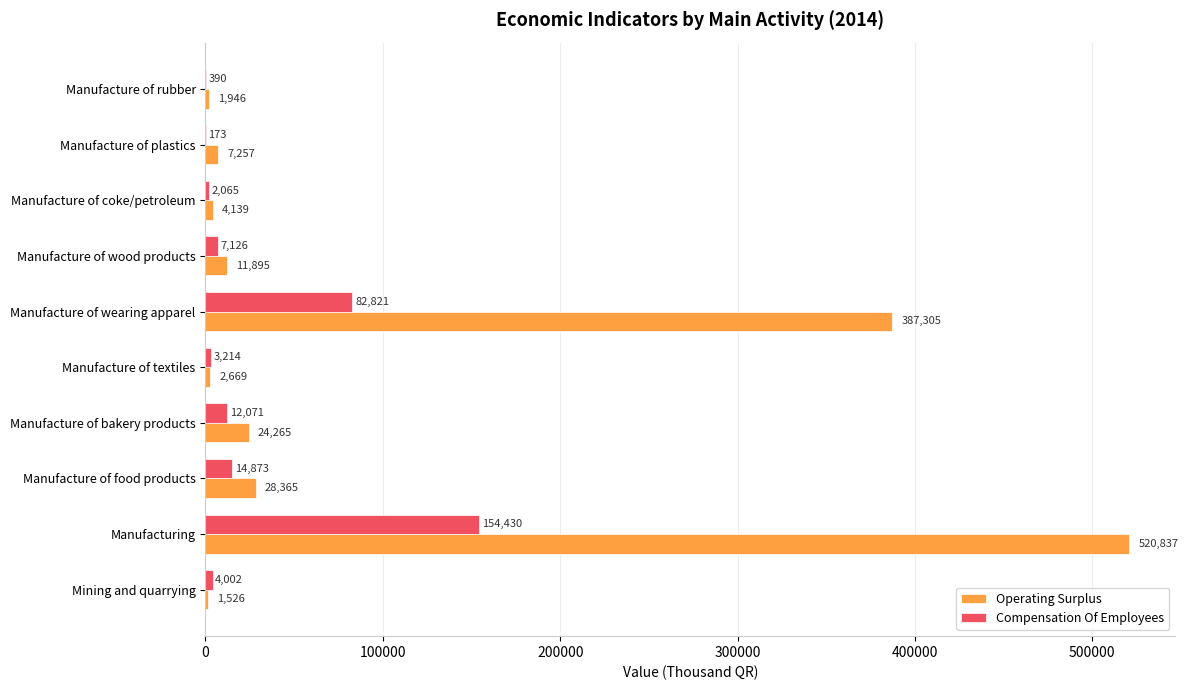

Count the number of categories in the chart.

10